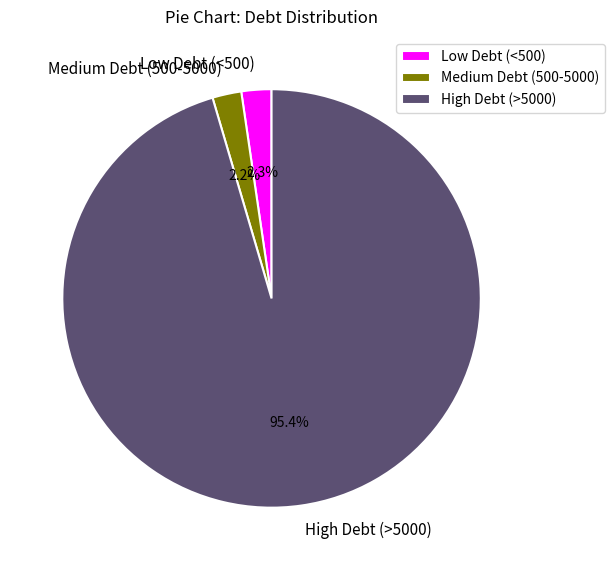

What is the largest slice in the pie chart?

High Debt (>5000)